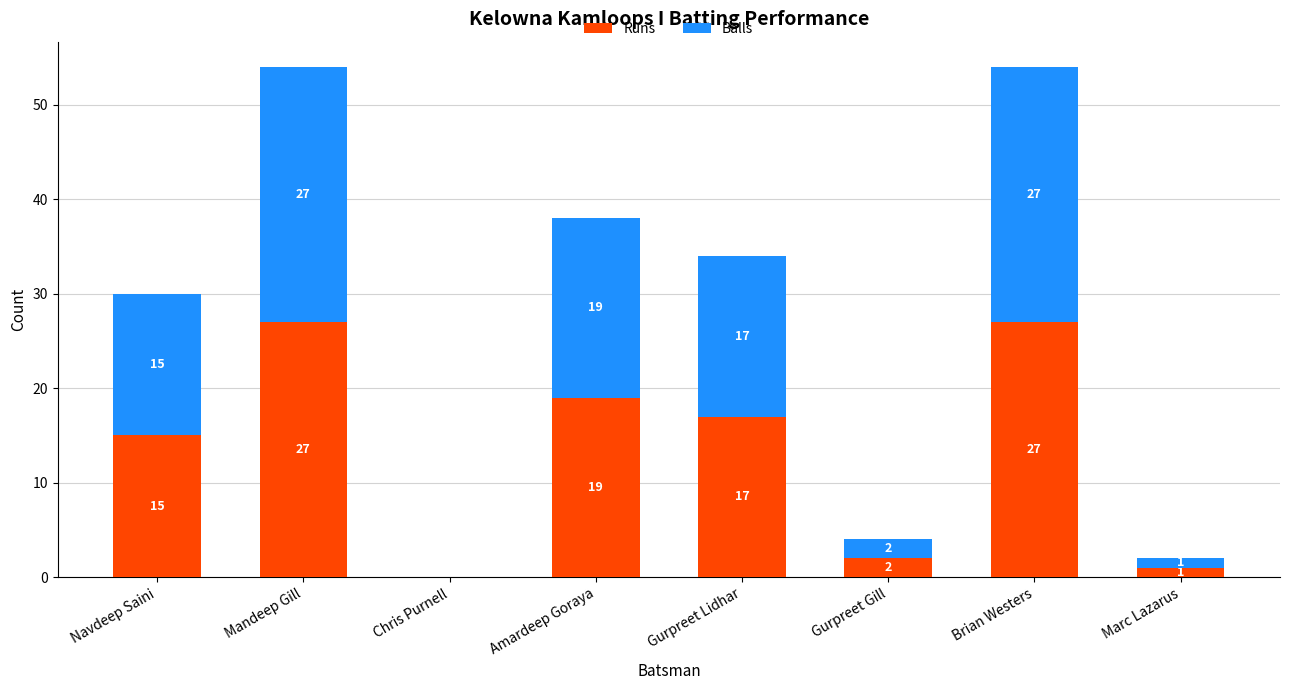

What is the total value across all series at Brian Westers?

54